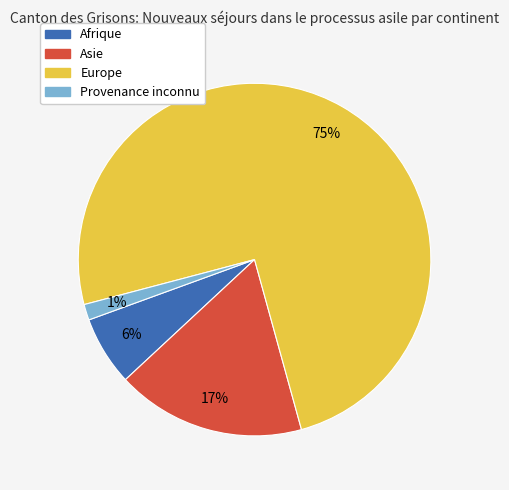

To the nearest percent, what is the average slice percentage?

25%